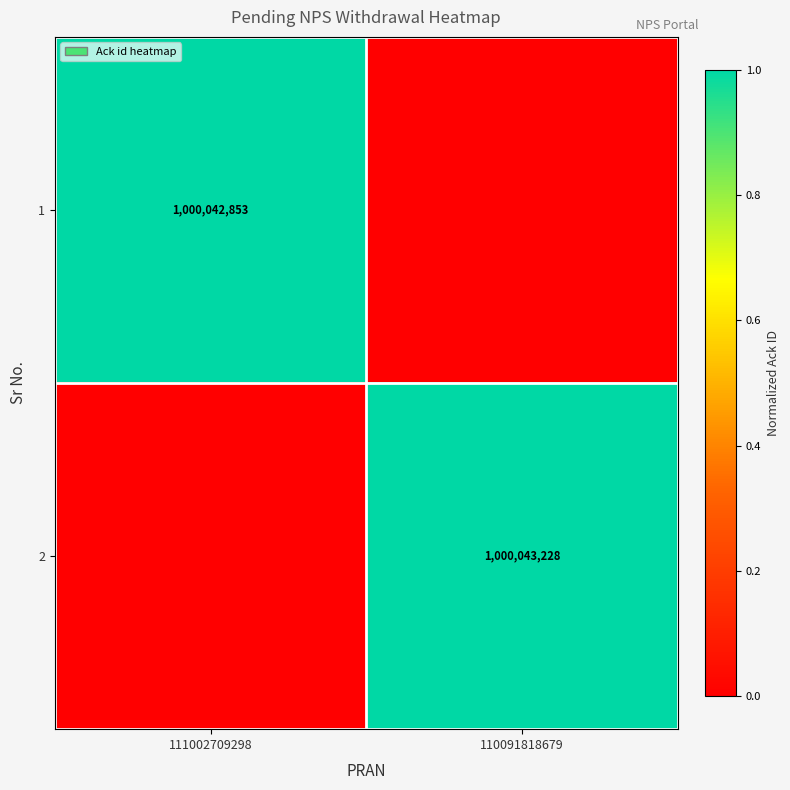

The 1 series shows 1597936087 at 111002709298. True or false?

False